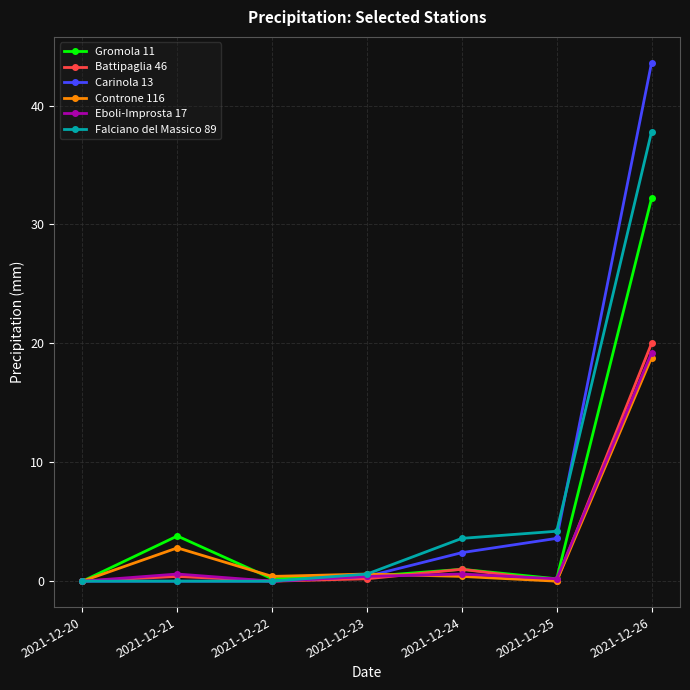

What is the highest value of the Eboli-Improsta 17 series?

19.2